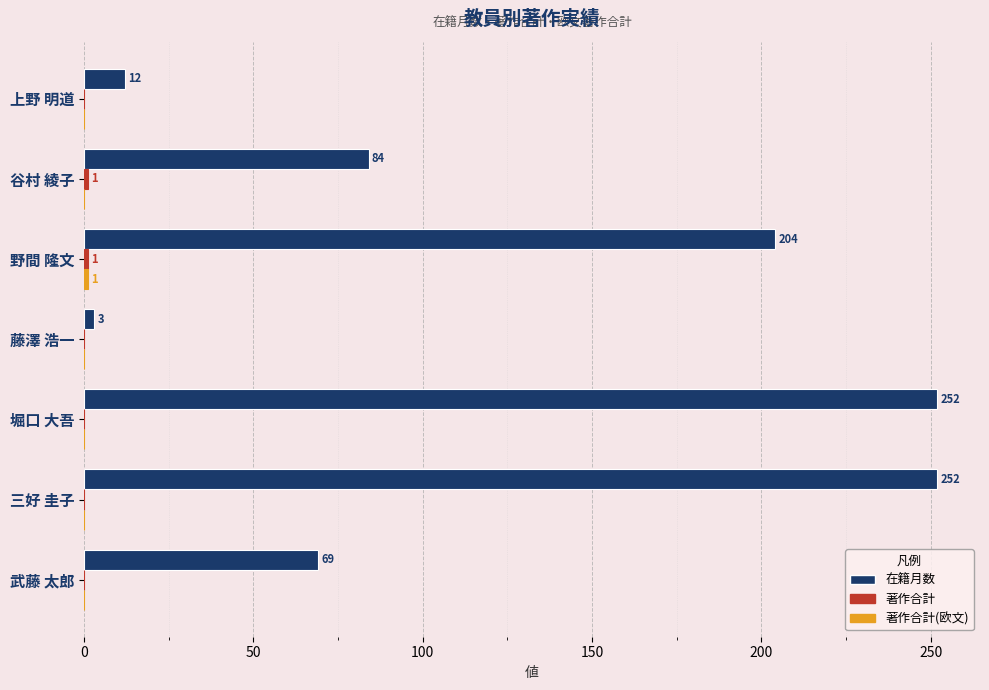

The 在籍月数 series shows 309 at 野間 隆文. True or false?

False